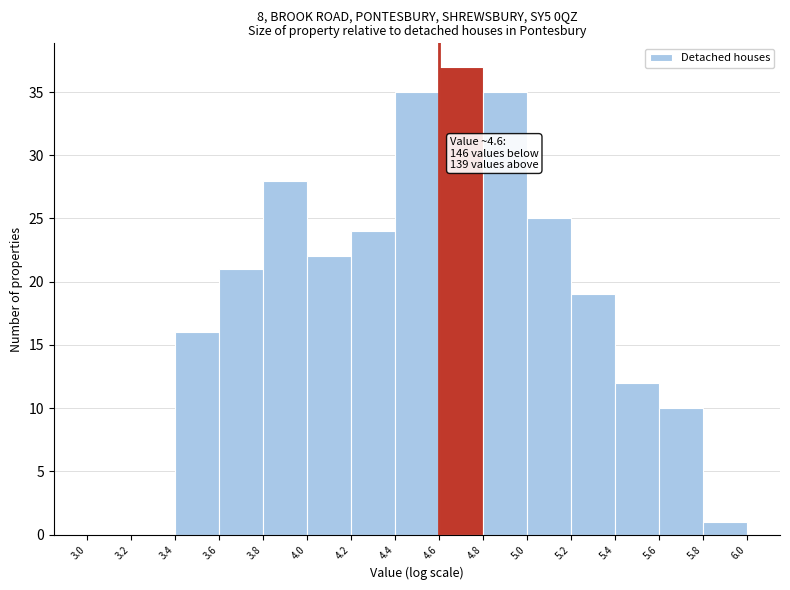

Over which range of the x-axis is the bar tallest?

4.6 to 4.8